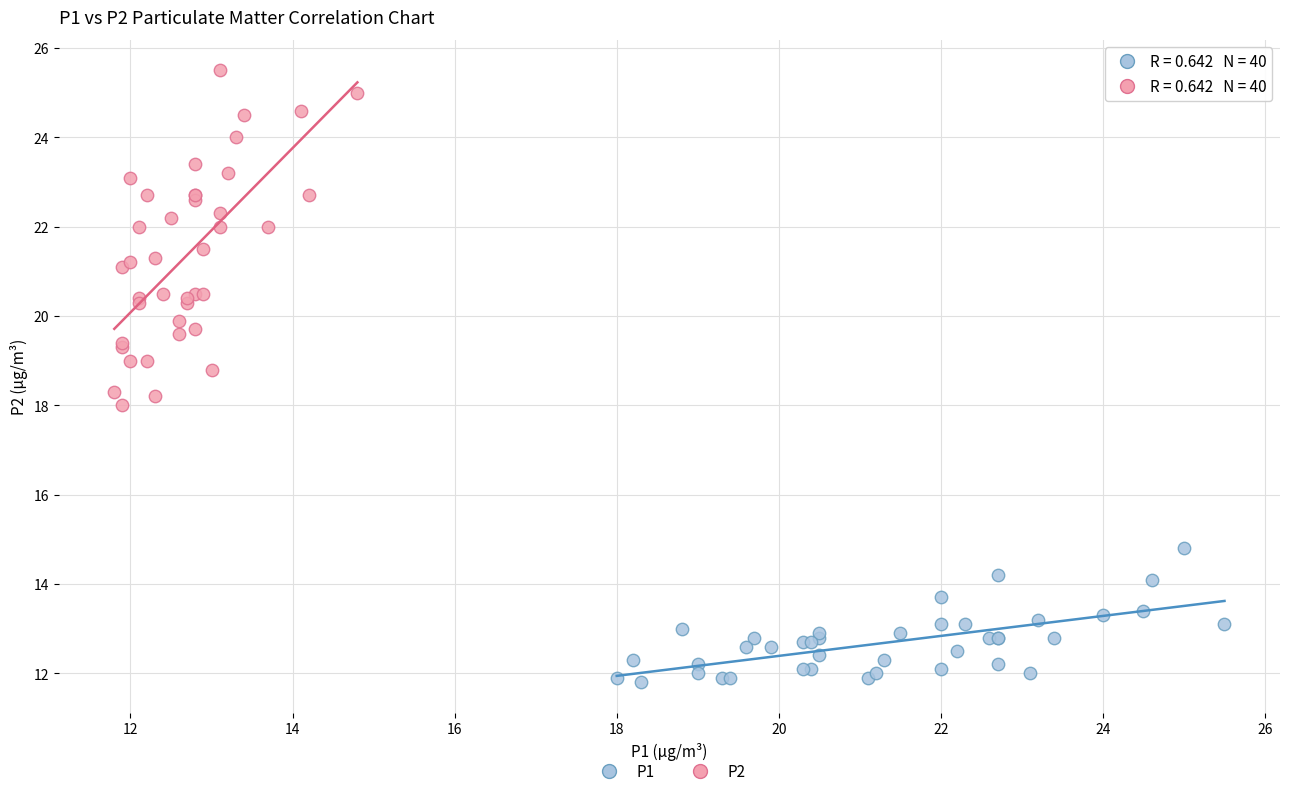

Which series has the widest spread of Y values?

P2